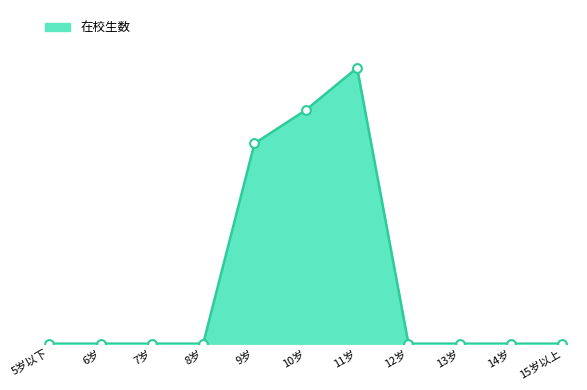

Approximately how many times larger is the value at 9岁 compared to 11岁?

0.7